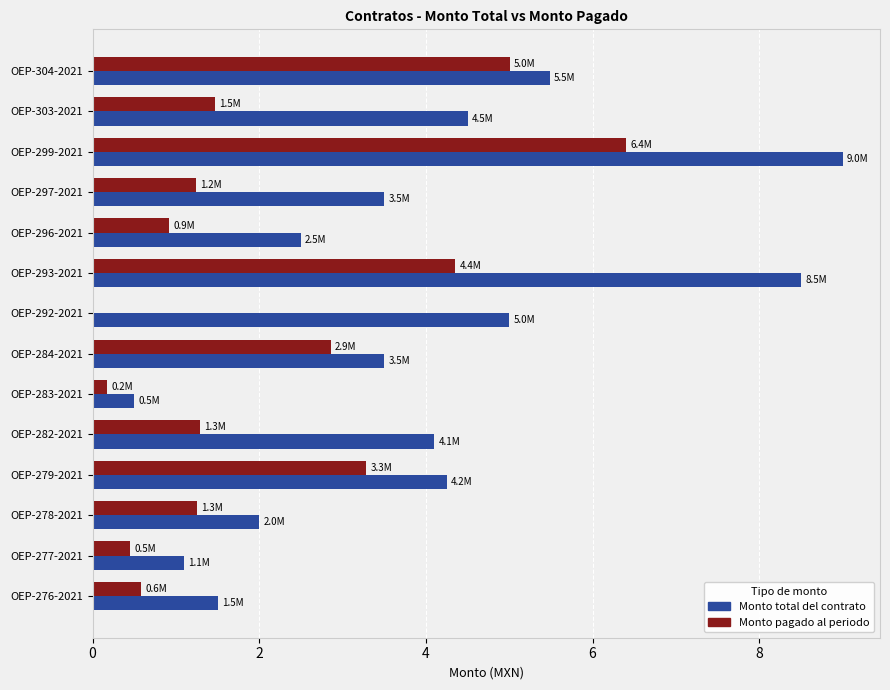

Where is Monto total del contrato nearest to the value 4?

OEP-282-2021